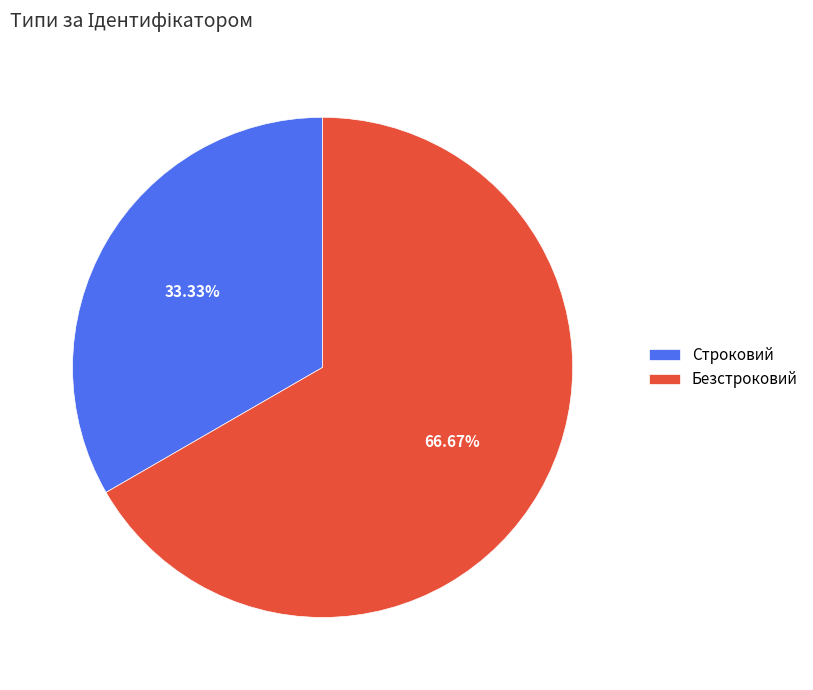

To the nearest percent, what is the average slice percentage?

50%